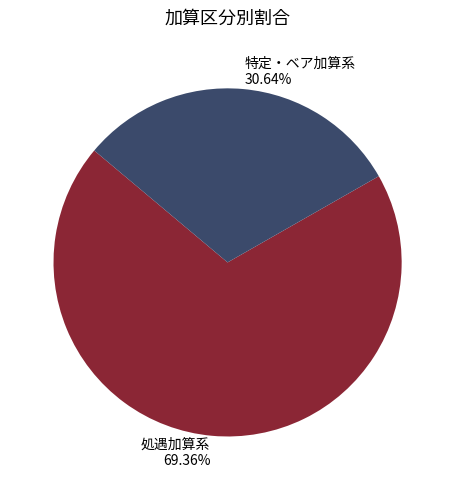

Which category has the biggest portion of the pie?

処遇加算系 69.36%